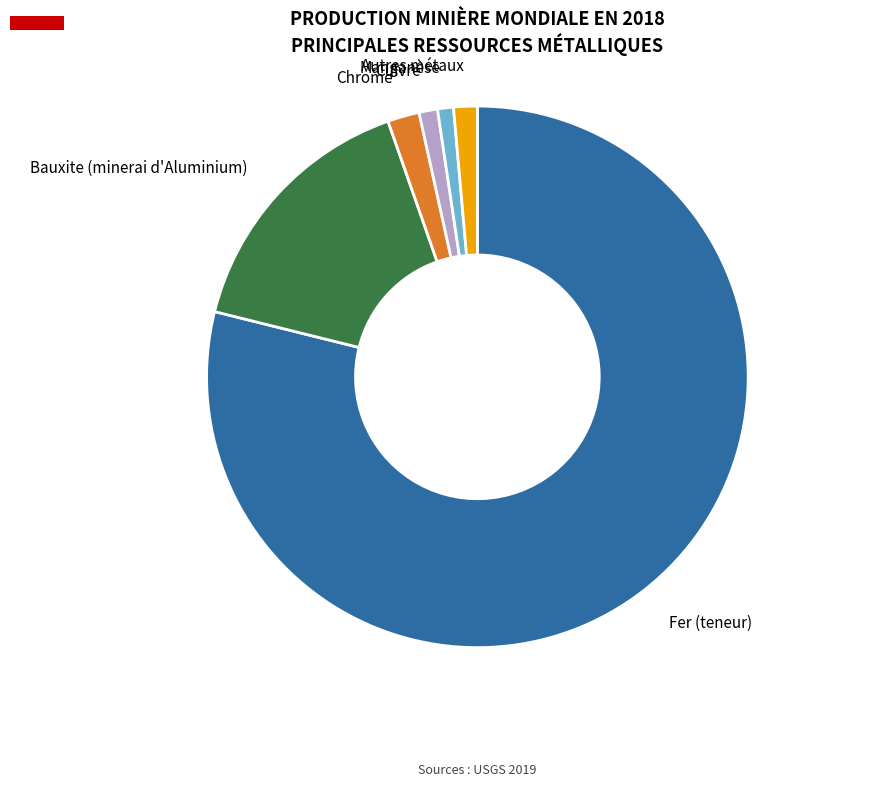

Does any single category account for the majority?

Yes